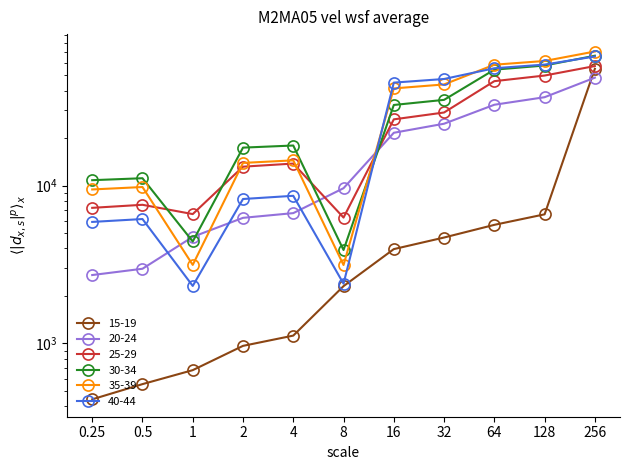

At how many categories does at least one series exceed 14727?

7